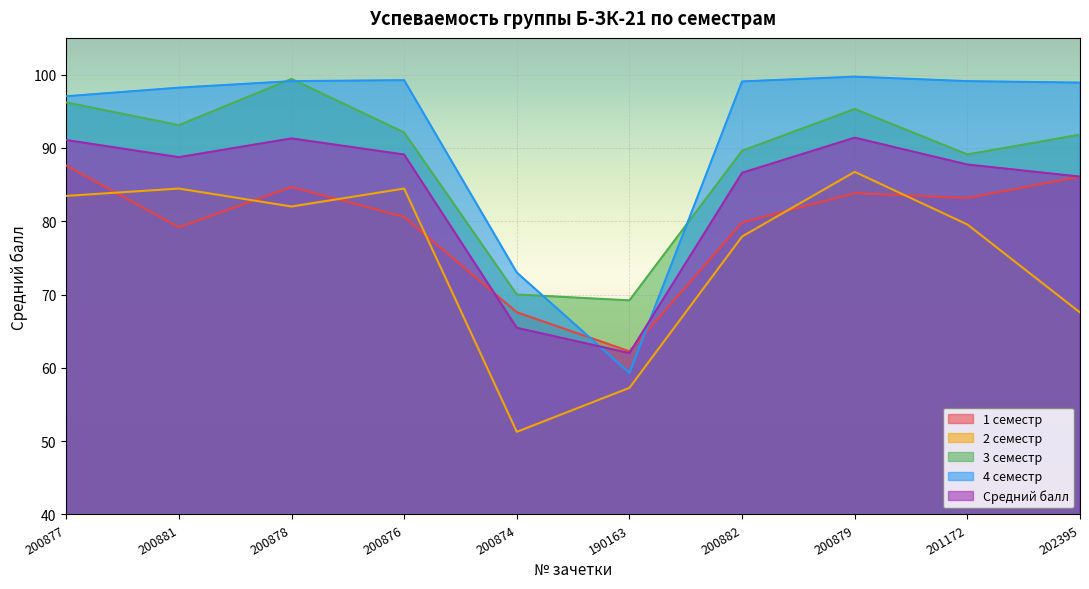

True or false: Средний балл and 4 семестр cross at least once.

True